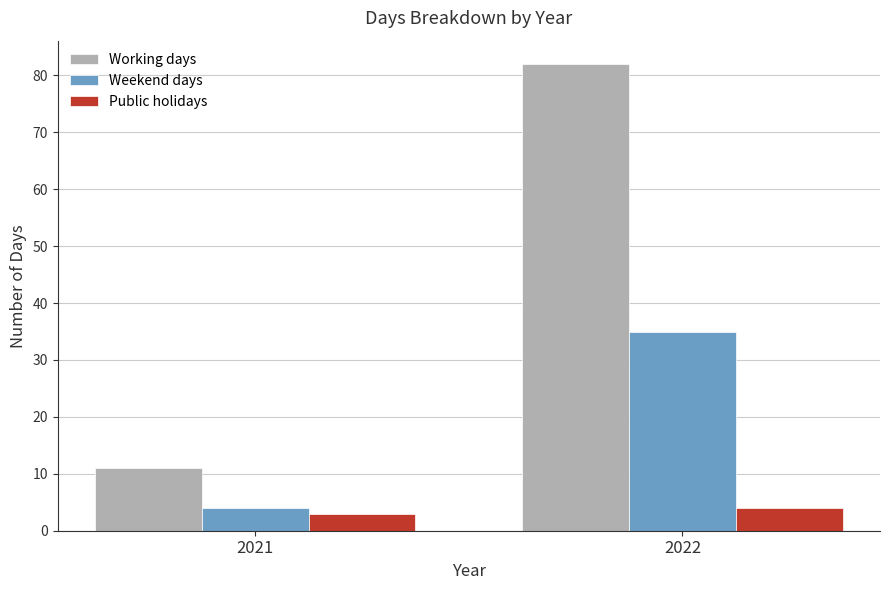

What is the minimum value for Public holidays?

3